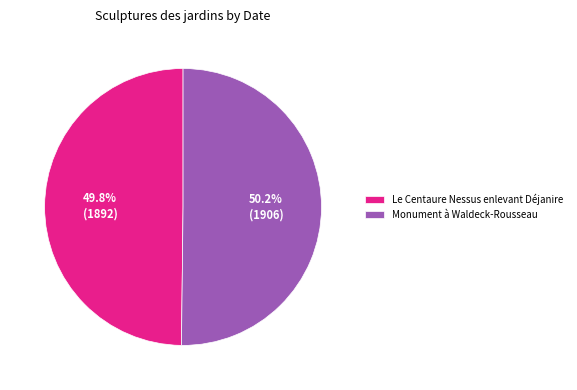

Is there any slice that represents more than half of the pie?

Yes